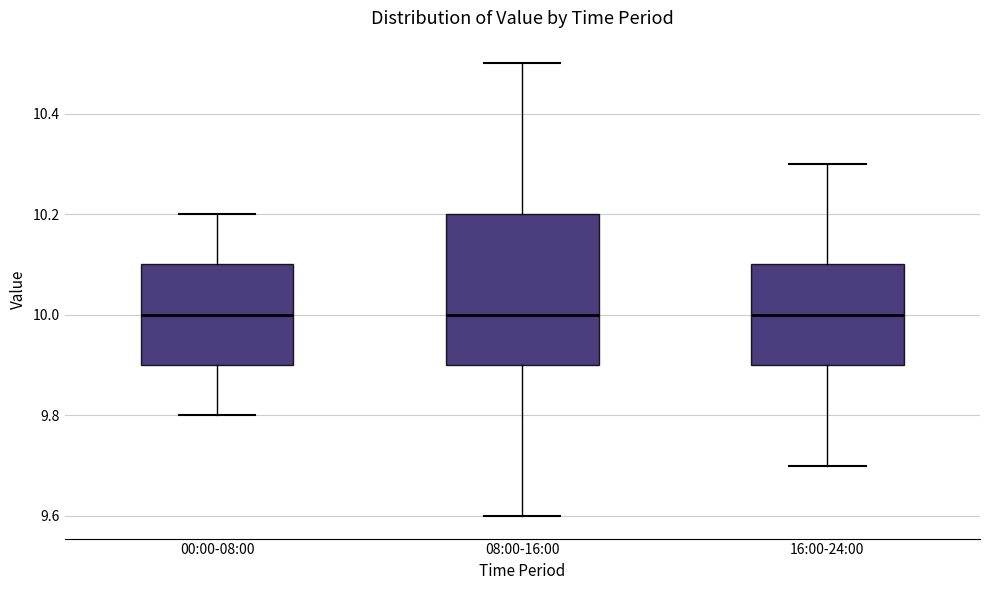

Where does the upper whisker of the box for 16:00-24:00 end on the y-axis? The values are not printed on the chart, so give them approximately, as read against the axis.

10.3